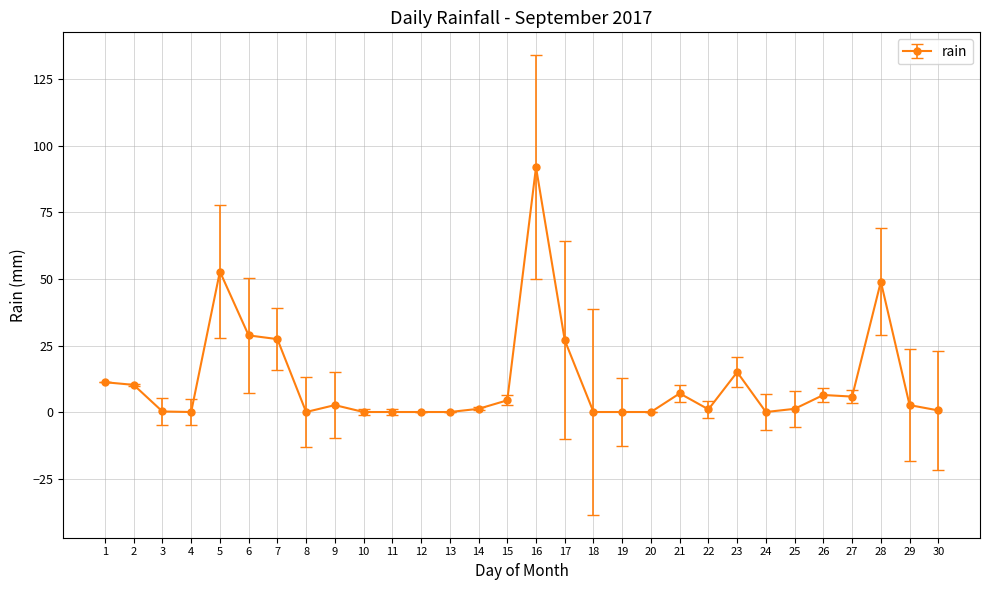

What is the average value?

11.5